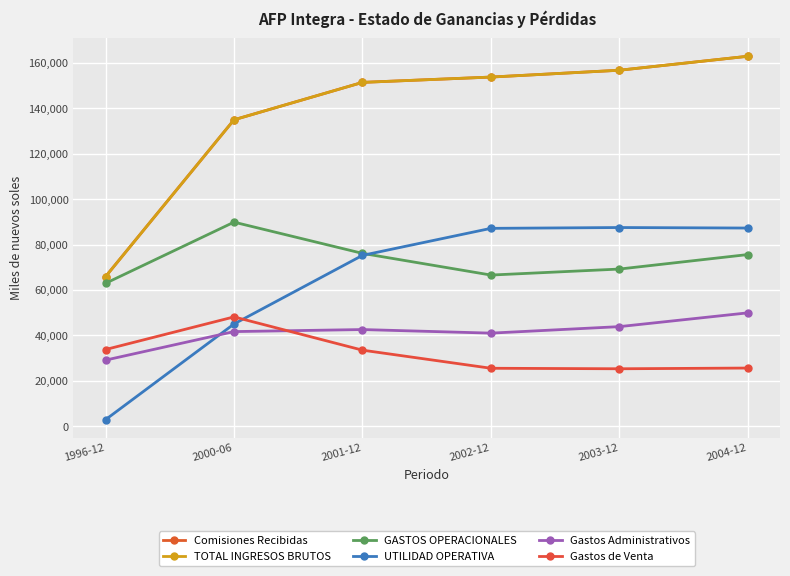

At how many categories does at least one series exceed 5865?

6